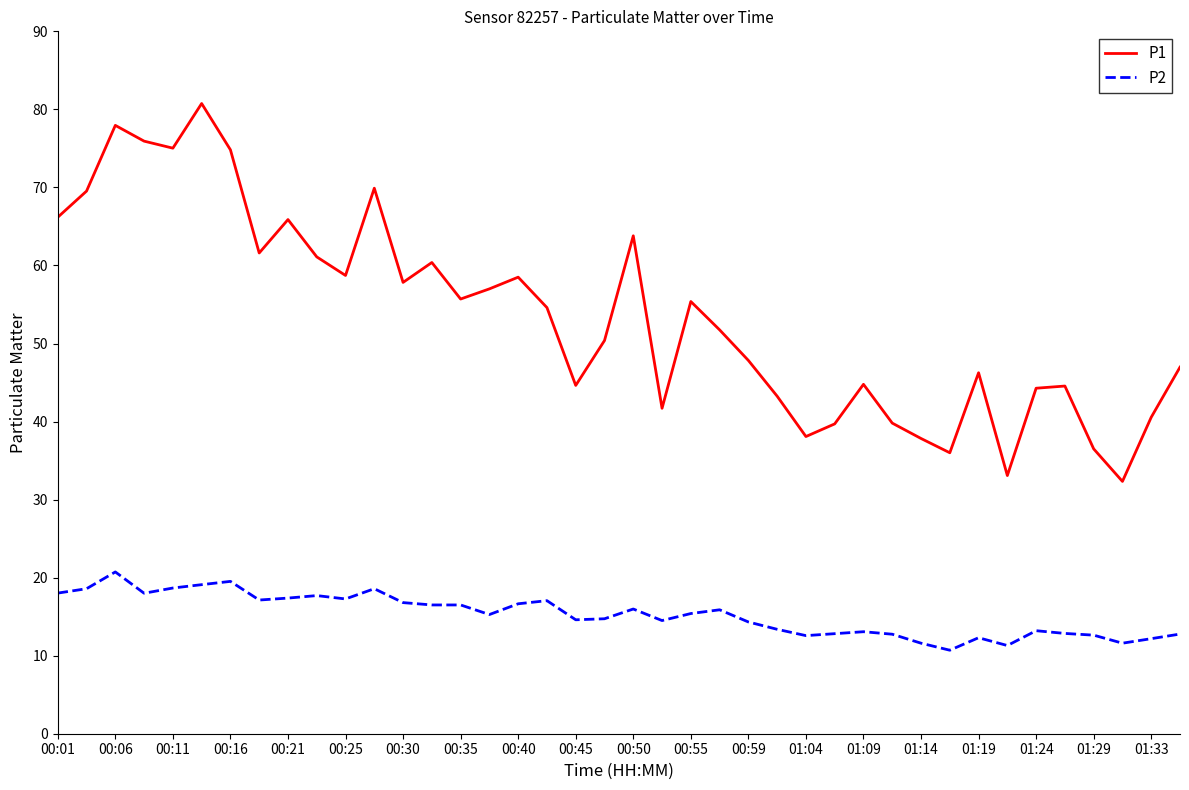

Which series has the widest spread of values?

P1